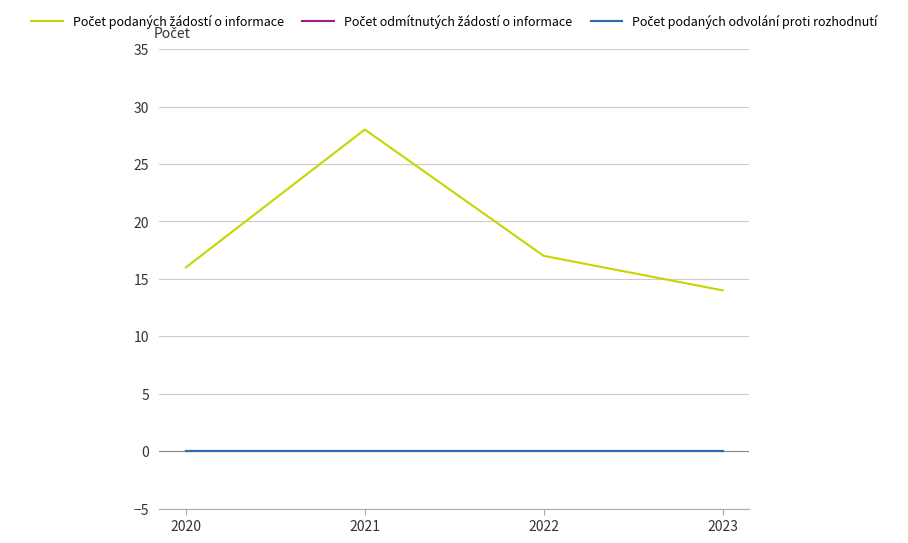

Reading left to right, transcribe all the data shown in this chart.

Počet podaných žádostí o informace: 16	28	17	14
Počet odmítnutých žádostí o informace: 0	0	0	0
Počet podaných odvolání proti rozhodnutí: 0	0	0	0